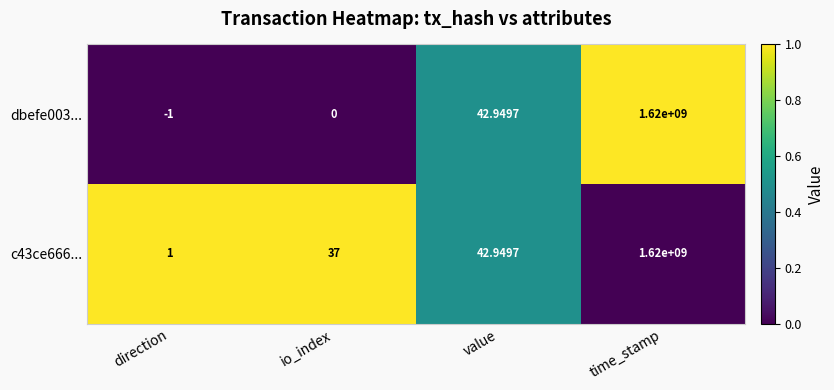

Rank the categories by c43ce666... value from lowest to highest.

direction, io_index, value, time_stamp